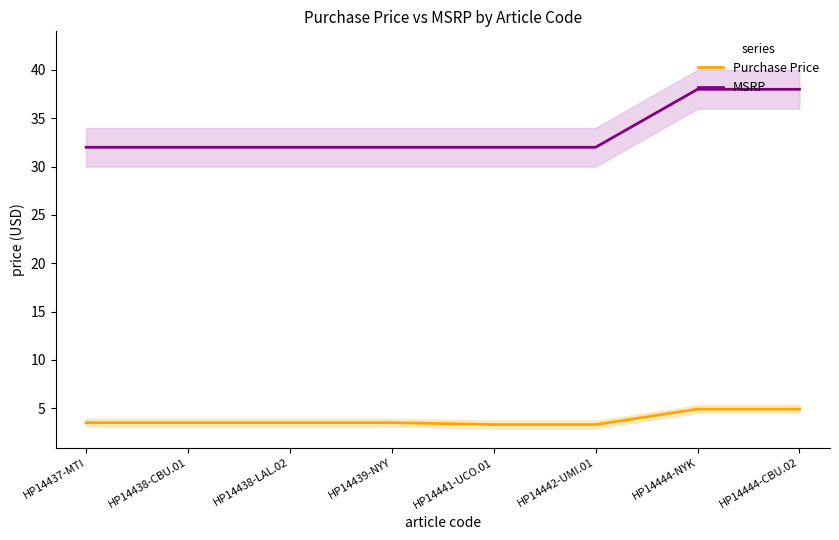

Which series has the largest total across all categories?

MSRP